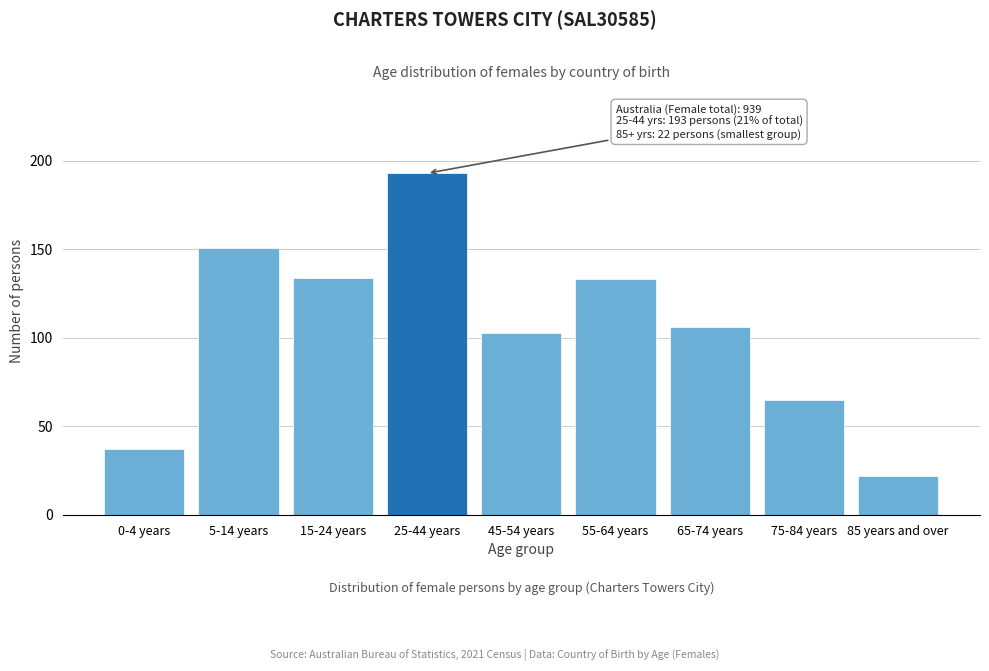

Reading left to right, what are all the values shown in this chart?

0-4 years=37	5-14 years=151	15-24 years=134	25-44 years=193	45-54 years=103	55-64 years=133	65-74 years=106	75-84 years=65	85 years and over=22